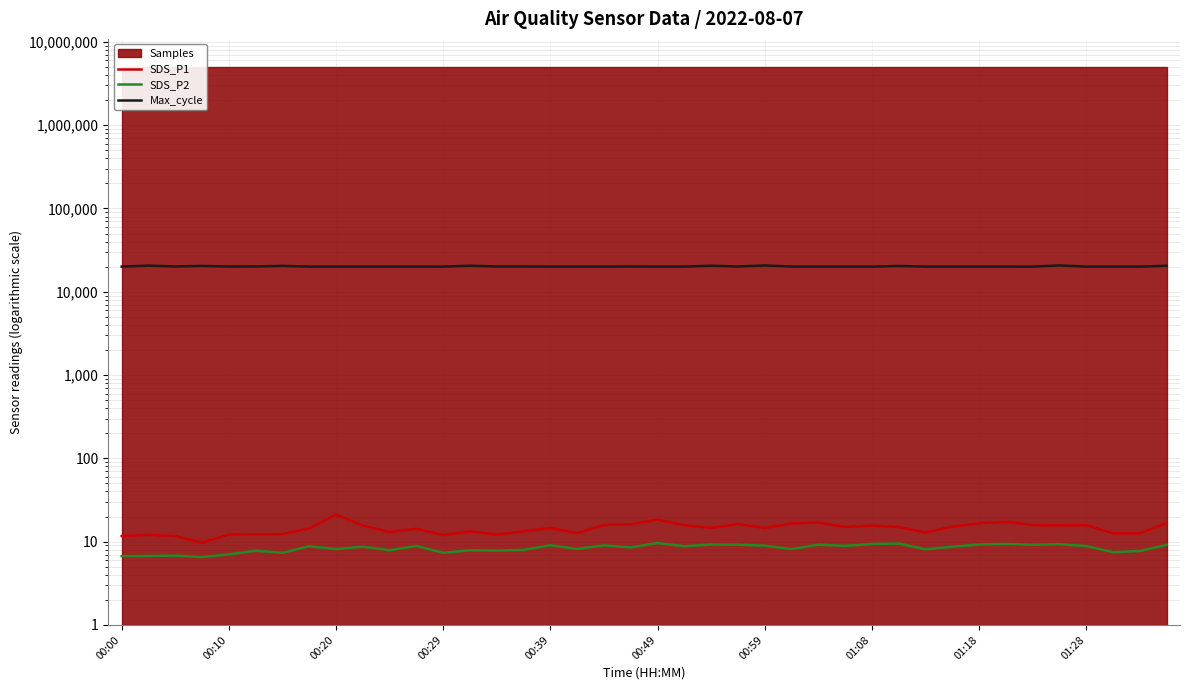

How many lines are shown in the chart?

3